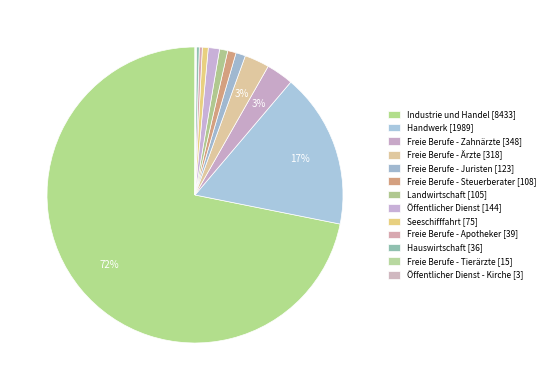

How many segments does this pie chart have?

13